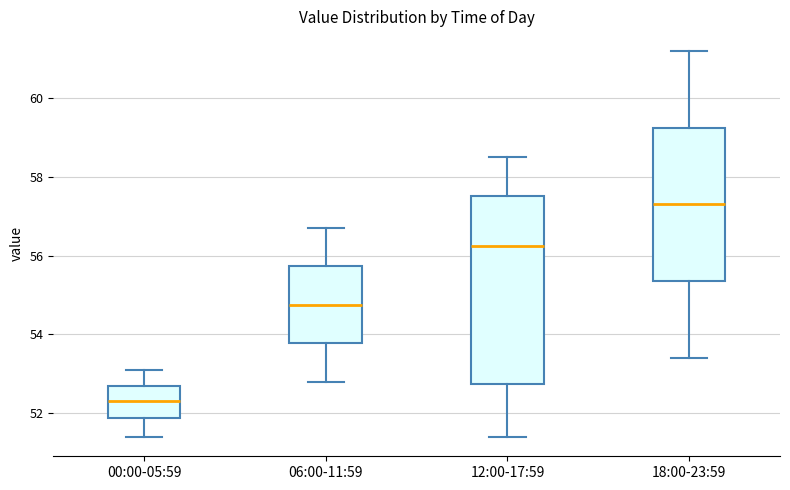

Which box's median line is the lowest?

00:00-05:59